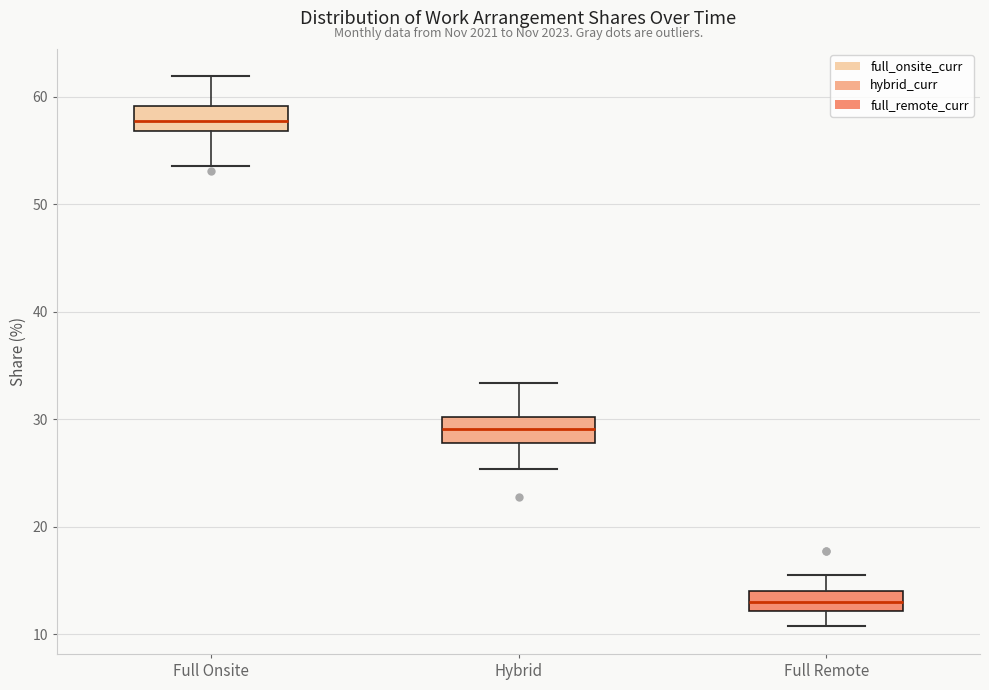

Reading left to right, transcribe this box plot: for each box, give where its median line is, the range the box spans, and where its two whiskers end, as read against the y-axis. The values are not printed on the chart, so give them approximately, as read against the axis.

Full Onsite: median 58, box 57 to 59, whiskers 54 to 62
Hybrid: median 29, box 28 to 30, whiskers 25 to 33
Full Remote: median 13, box 12 to 14, whiskers 11 to 15